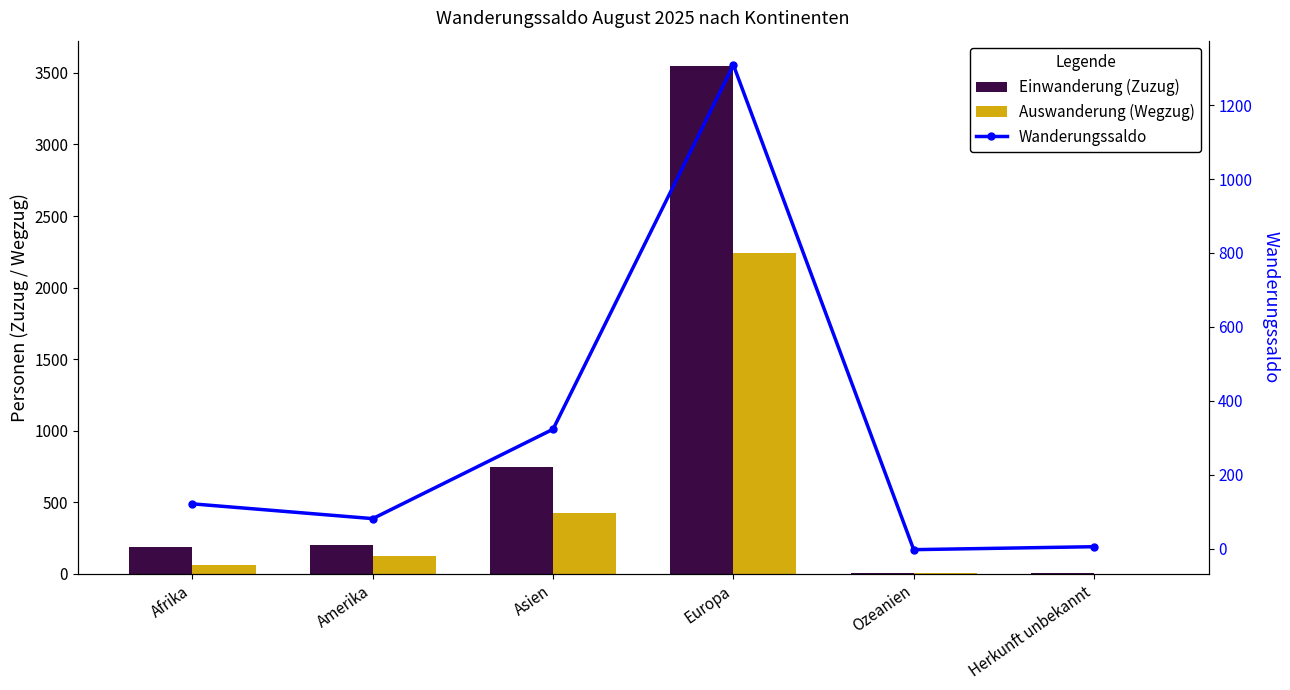

Reading left to right, extract all data points from this chart.

Einwanderung (Zuzug): Afrika=186	Amerika=203	Asien=746	Europa=3548	Ozeanien=3	Herkunft unbekannt=5
Auswanderung (Wegzug): Afrika=65	Amerika=122	Asien=423	Europa=2239	Ozeanien=6	Herkunft unbekannt=0
Wanderungssaldo: Afrika=121	Amerika=81	Asien=323	Europa=1309	Ozeanien=-3	Herkunft unbekannt=5